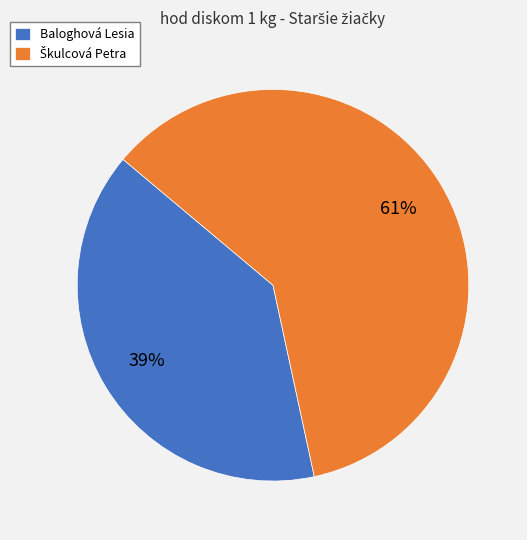

Which category has the smallest portion of the pie?

Baloghová Lesia